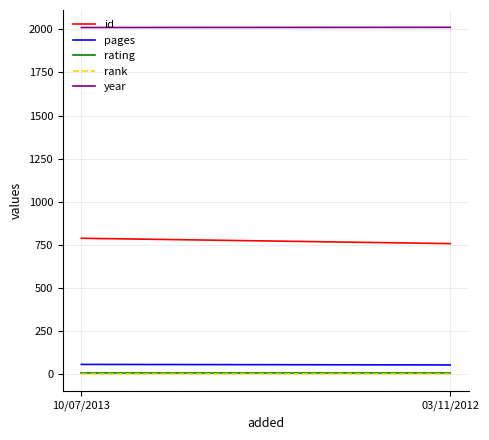

What is the average value of the id series?

772